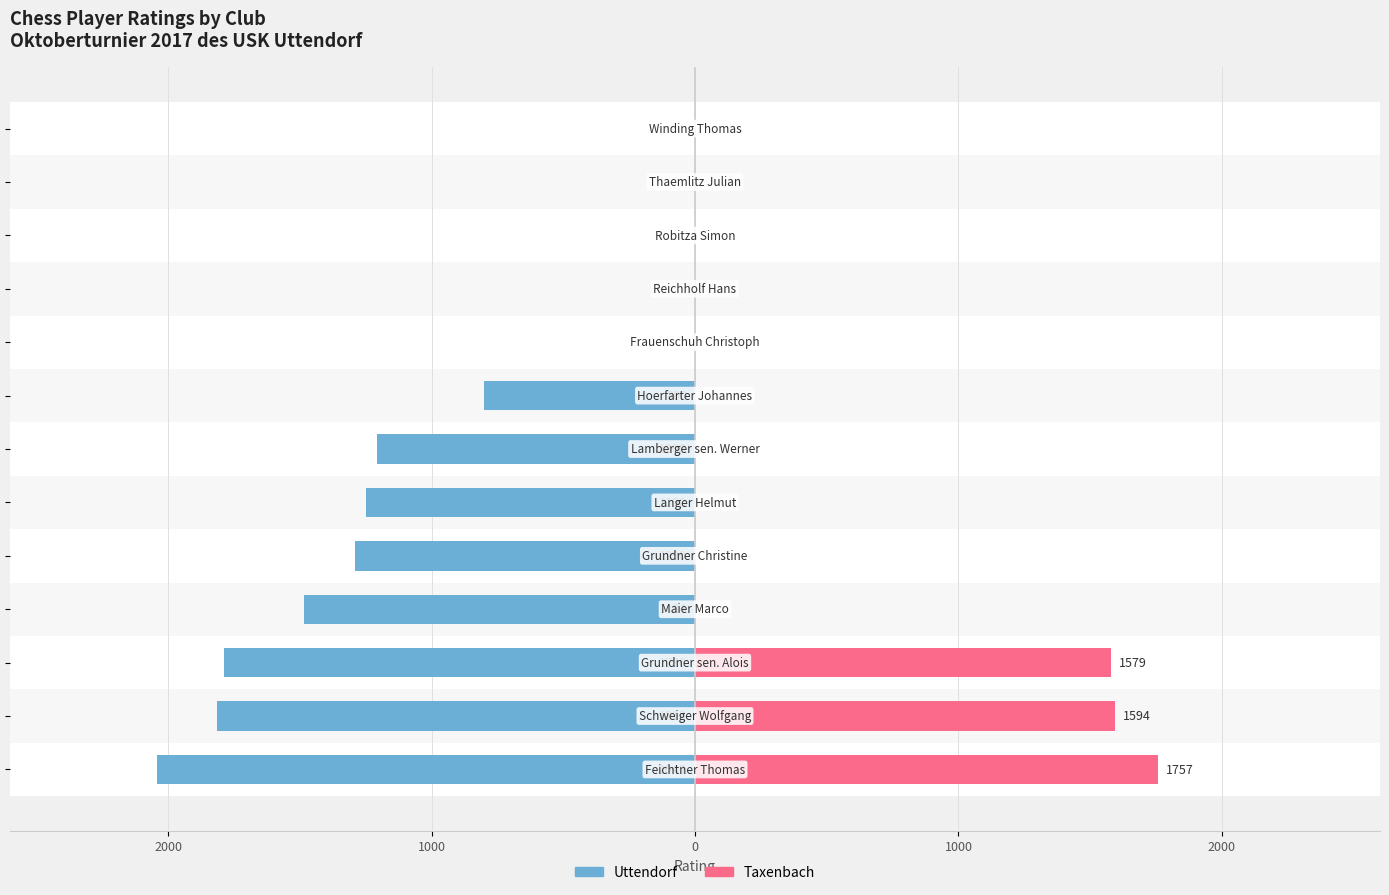

What are all the series names shown in the legend?

Uttendorf, Taxenbach